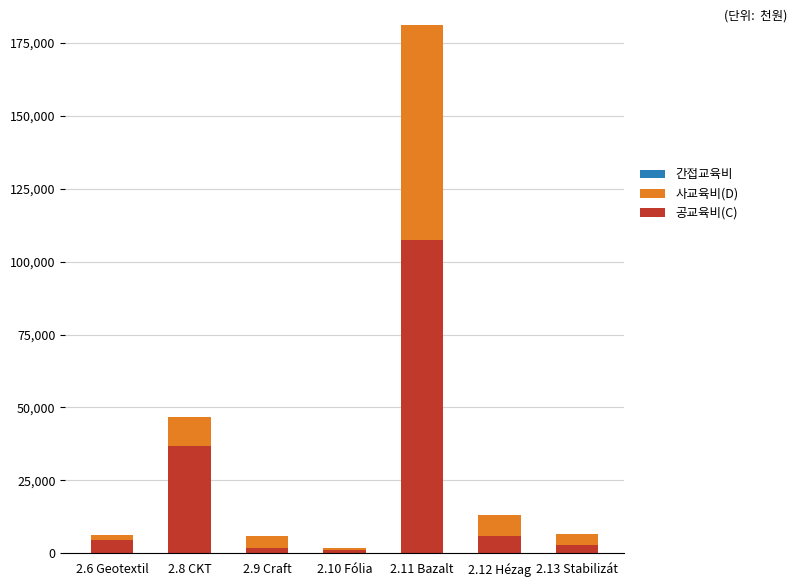

How many bars are there in each group?

3